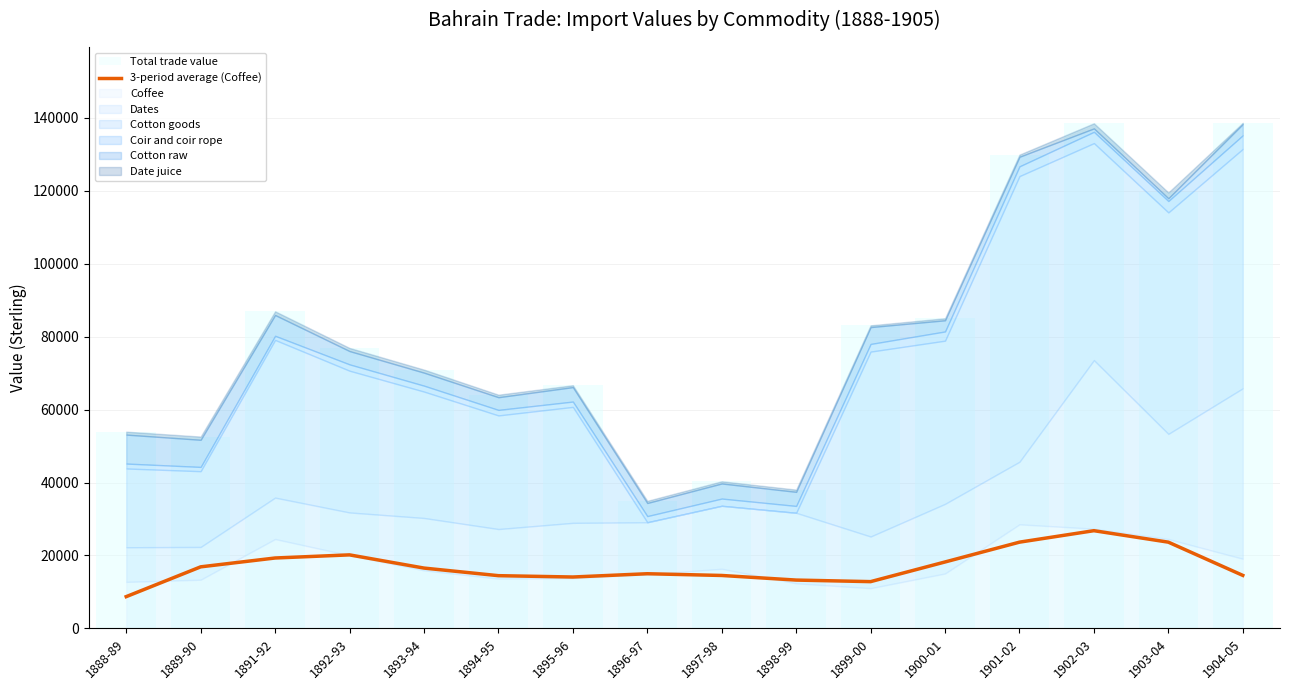

At which label does the data first exceed 16537?

1889-90